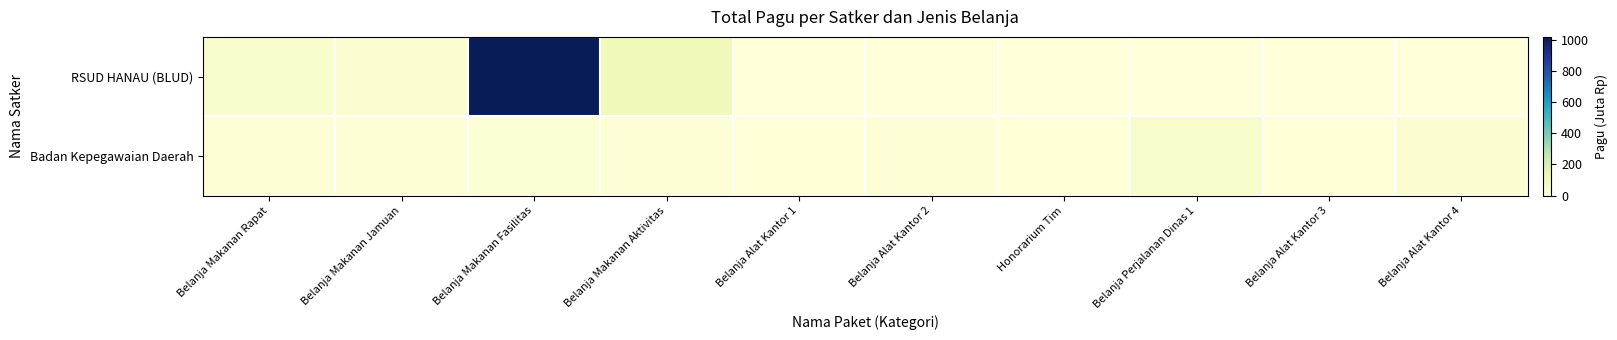

At which category does the chart reach its peak across all series?

Belanja Makanan Fasilitas